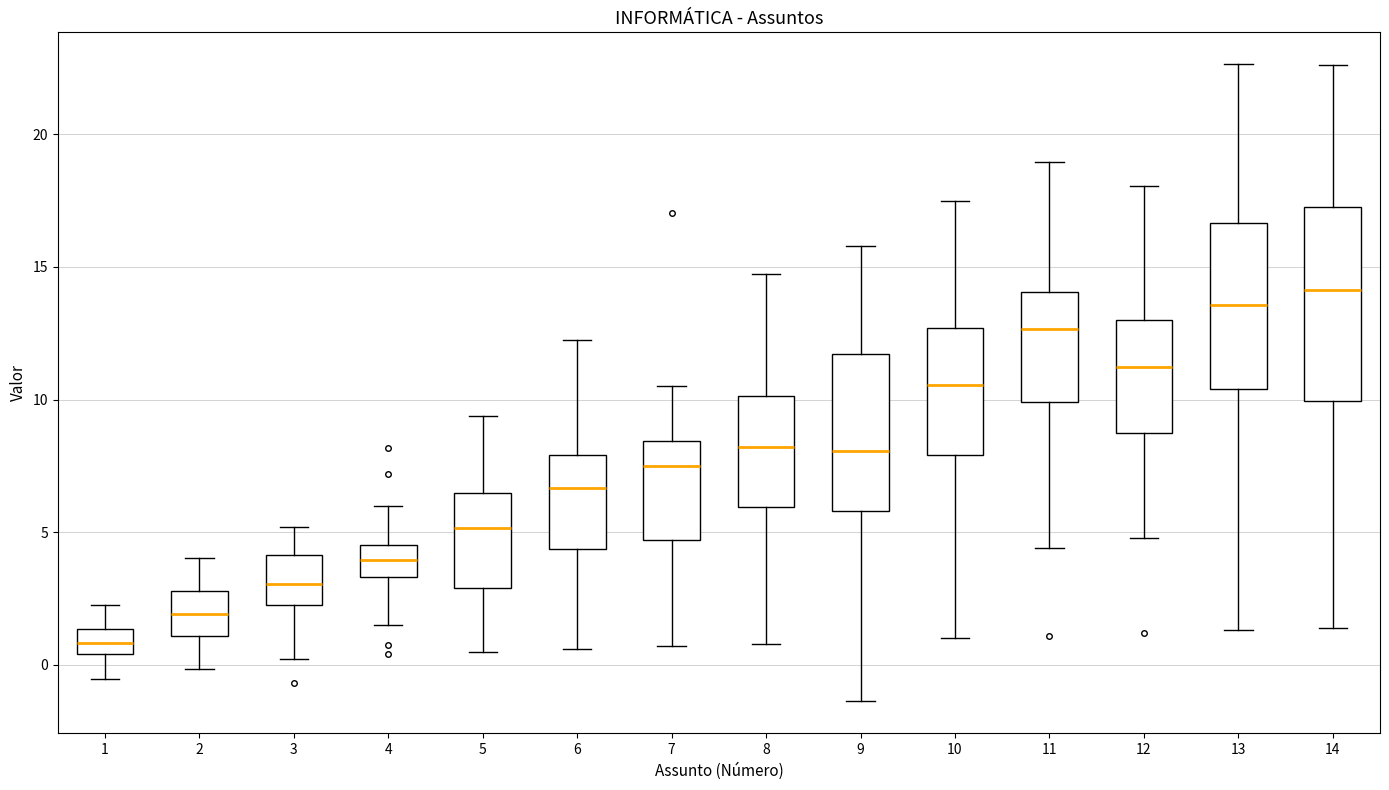

Comparing the boxes themselves (not the whiskers), which one is the tallest?

14